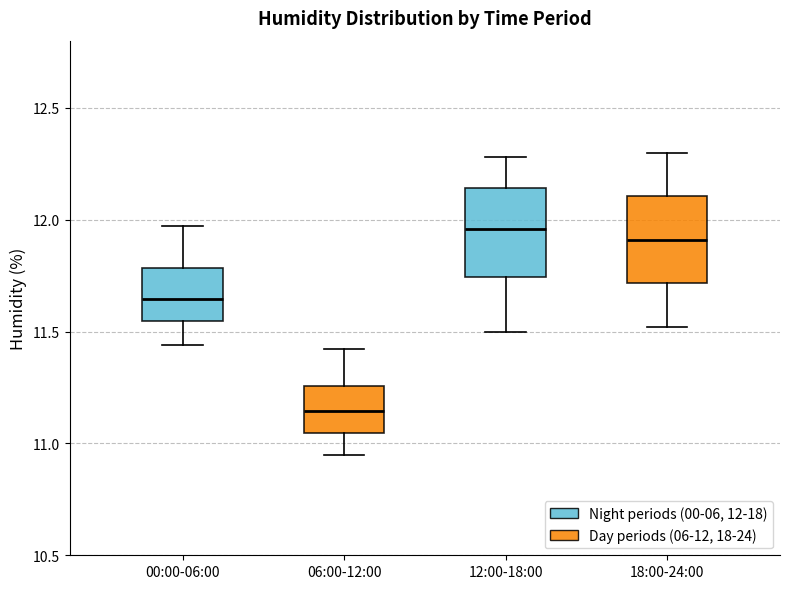

Reading left to right, read every box against the y-axis: the position of its median line, the range the box covers, and the ends of its whiskers. The values are not printed on the chart, so give them approximately, as read against the axis.

00:00-06:00: median 11.65, box 11.55 to 11.80, whiskers 11.45 to 11.95
06:00-12:00: median 11.15, box 11.05 to 11.25, whiskers 10.95 to 11.40
12:00-18:00: median 11.95, box 11.75 to 12.15, whiskers 11.50 to 12.30
18:00-24:00: median 11.90, box 11.70 to 12.10, whiskers 11.50 to 12.30